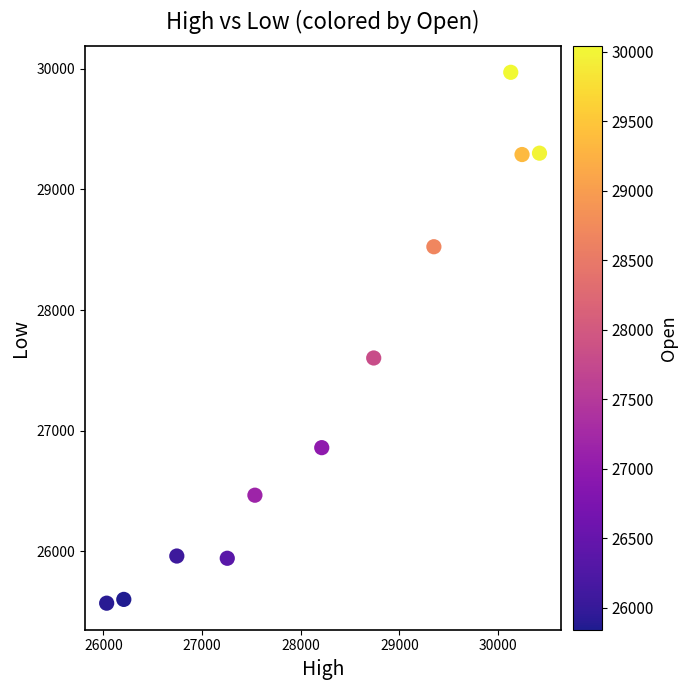

What is the range of Y values (max minus min)?

4400.0